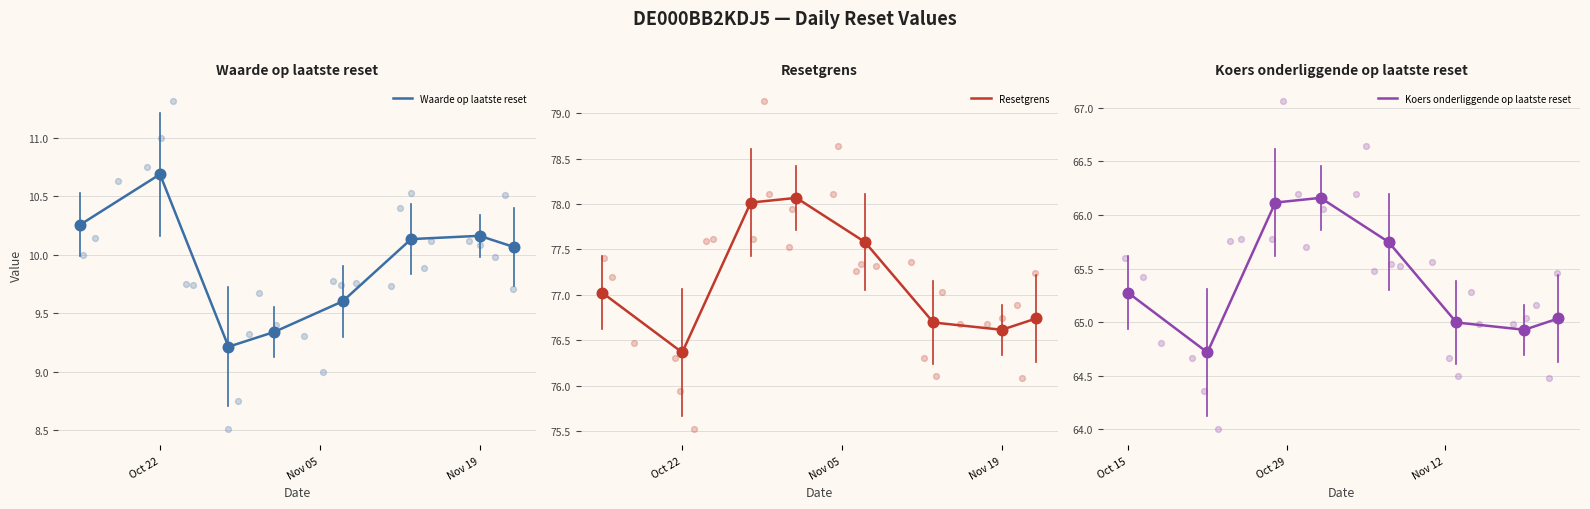

Which series reaches the maximum Y coordinate?

Resetgrens